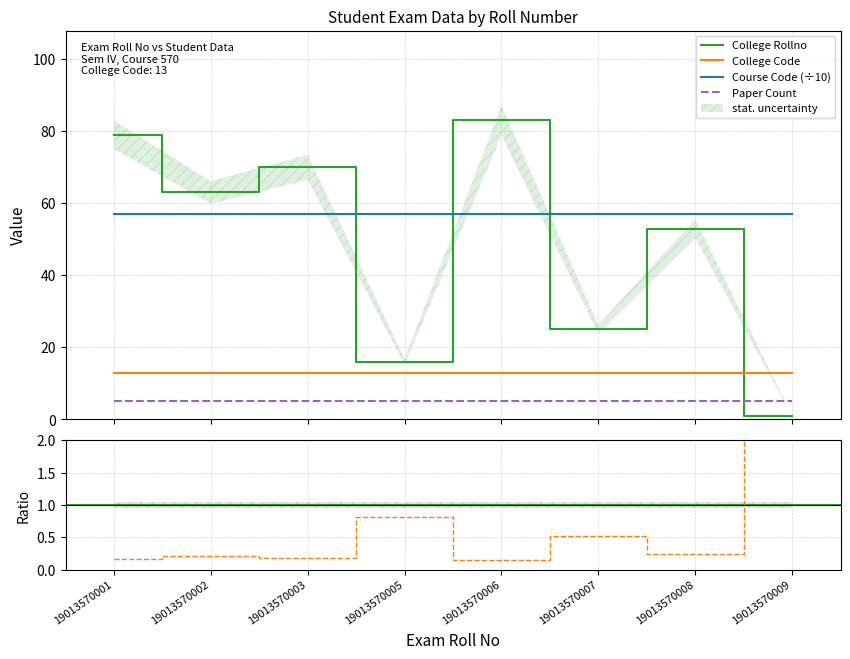

Count the number of data series in this chart.

4